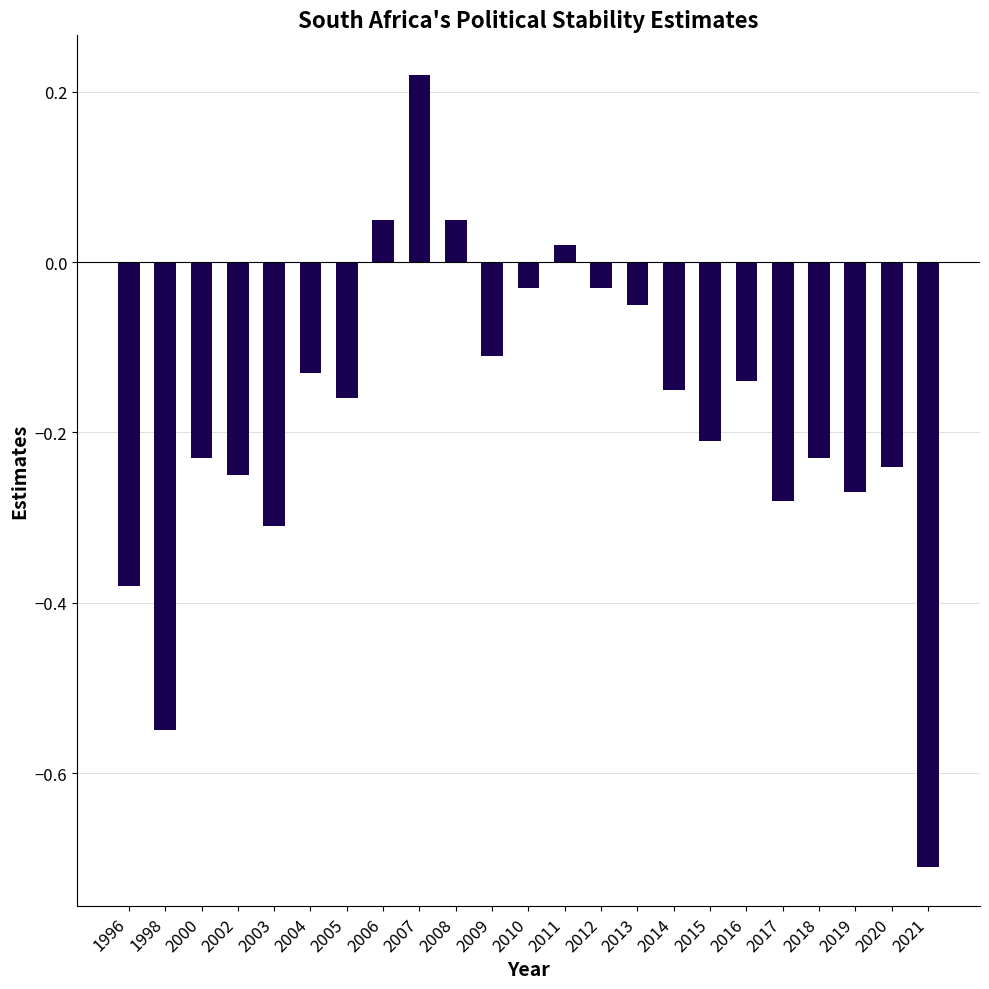

How many bars are there in total?

23